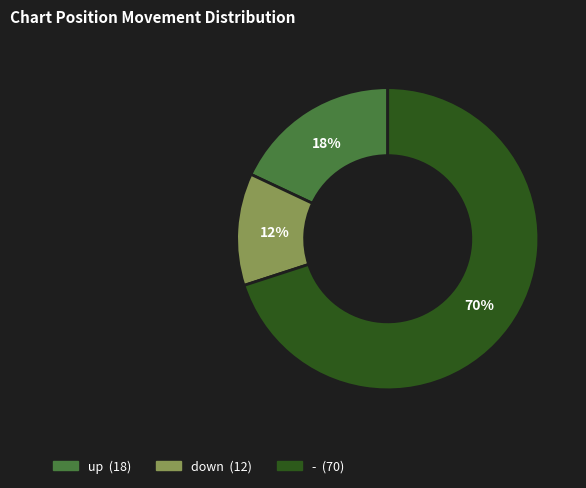

To the nearest percent, what is the combined percentage of up and down?

30%